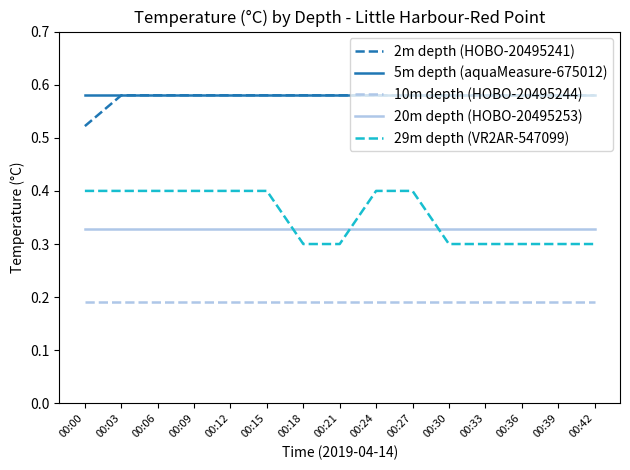

Where is 2m depth (HOBO-20495241) nearest to the value 0?

00:00